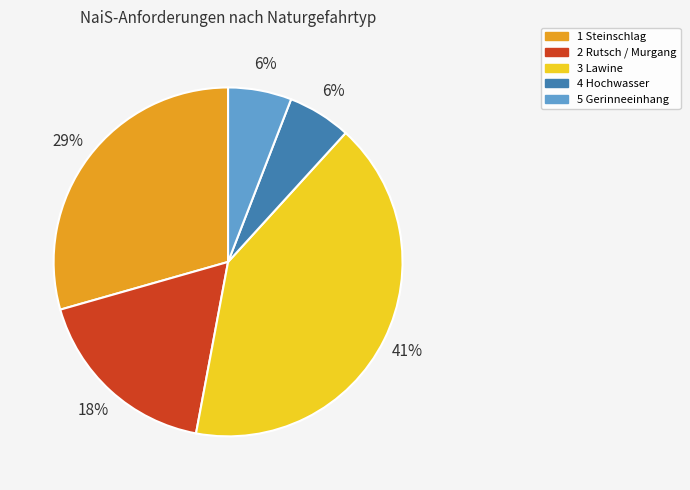

True or false: 5 Gerinneeinhang accounts for 21% of the total.

False